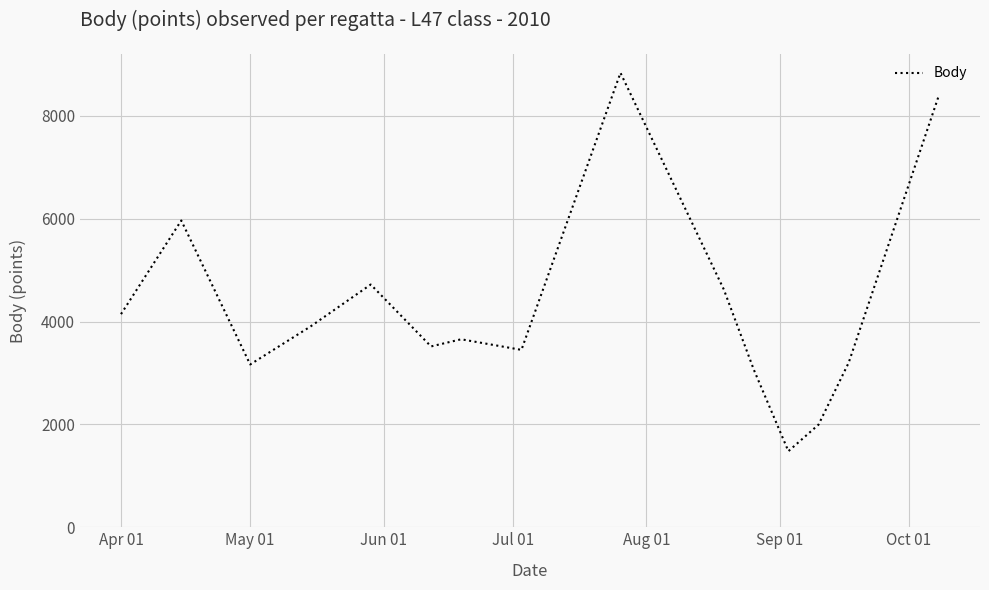

What is the difference between the maximum and minimum values?

7359